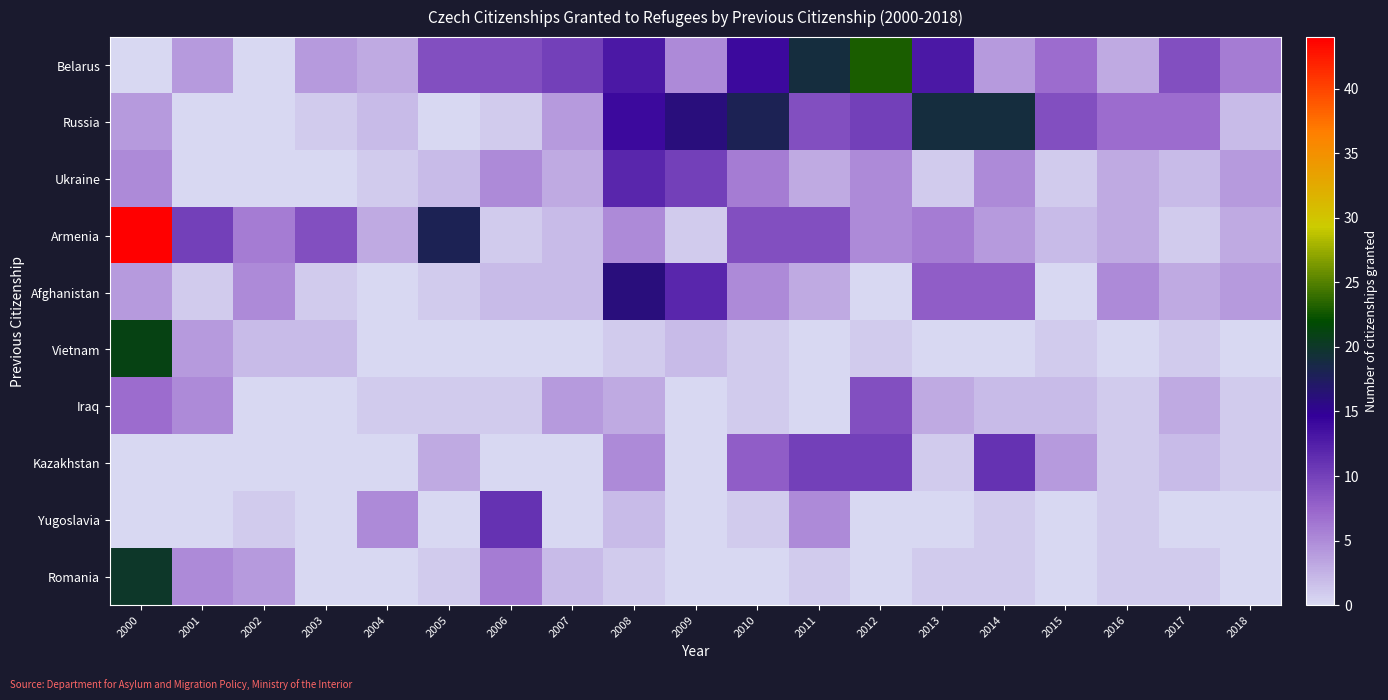

Which series has the largest total across all categories?

Belarus